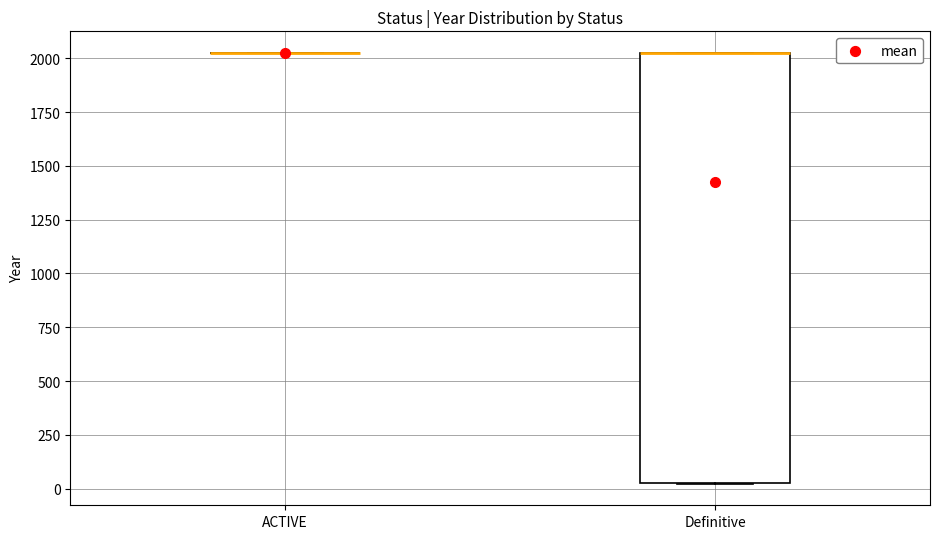

Reading left to right, transcribe this box plot: for each box, give where its median line is, the range the box spans, and where its two whiskers end, as read against the y-axis. The values are not printed on the chart, so give them approximately, as read against the axis.

ACTIVE: box collapsed to a line at 2050, whiskers 2050 to 2050
Definitive: median 2050 (drawn on the box's upper edge), box 50 to 2050, whiskers 0 to 2050